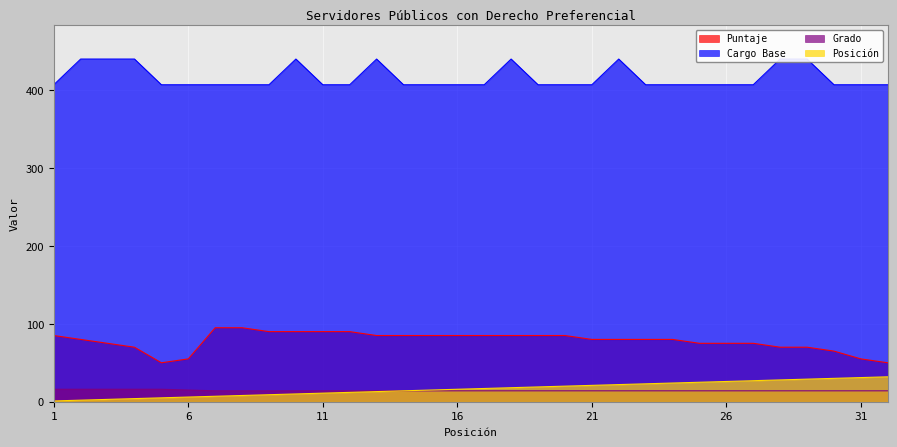

How many values in the POSICIÓN series exceed 17?

15